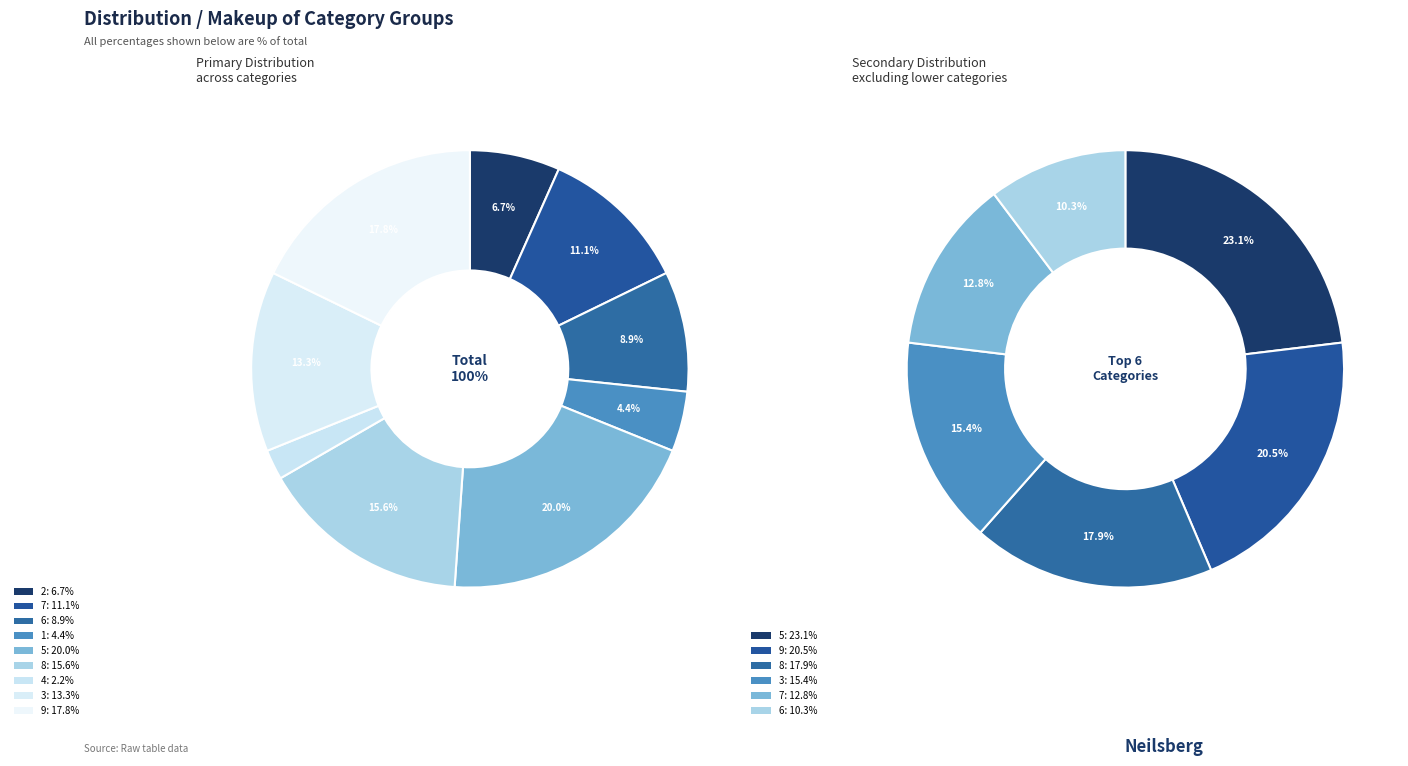

Is it true that 4 is 1% of the pie?

False